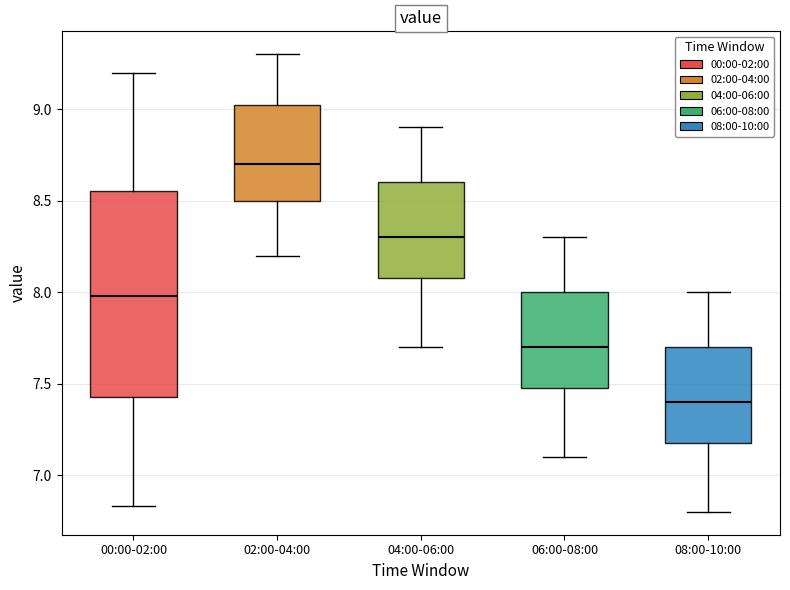

Where does the lower whisker of the box for 08:00-10:00 end on the y-axis? The values are not printed on the chart, so give them approximately, as read against the axis.

6.80